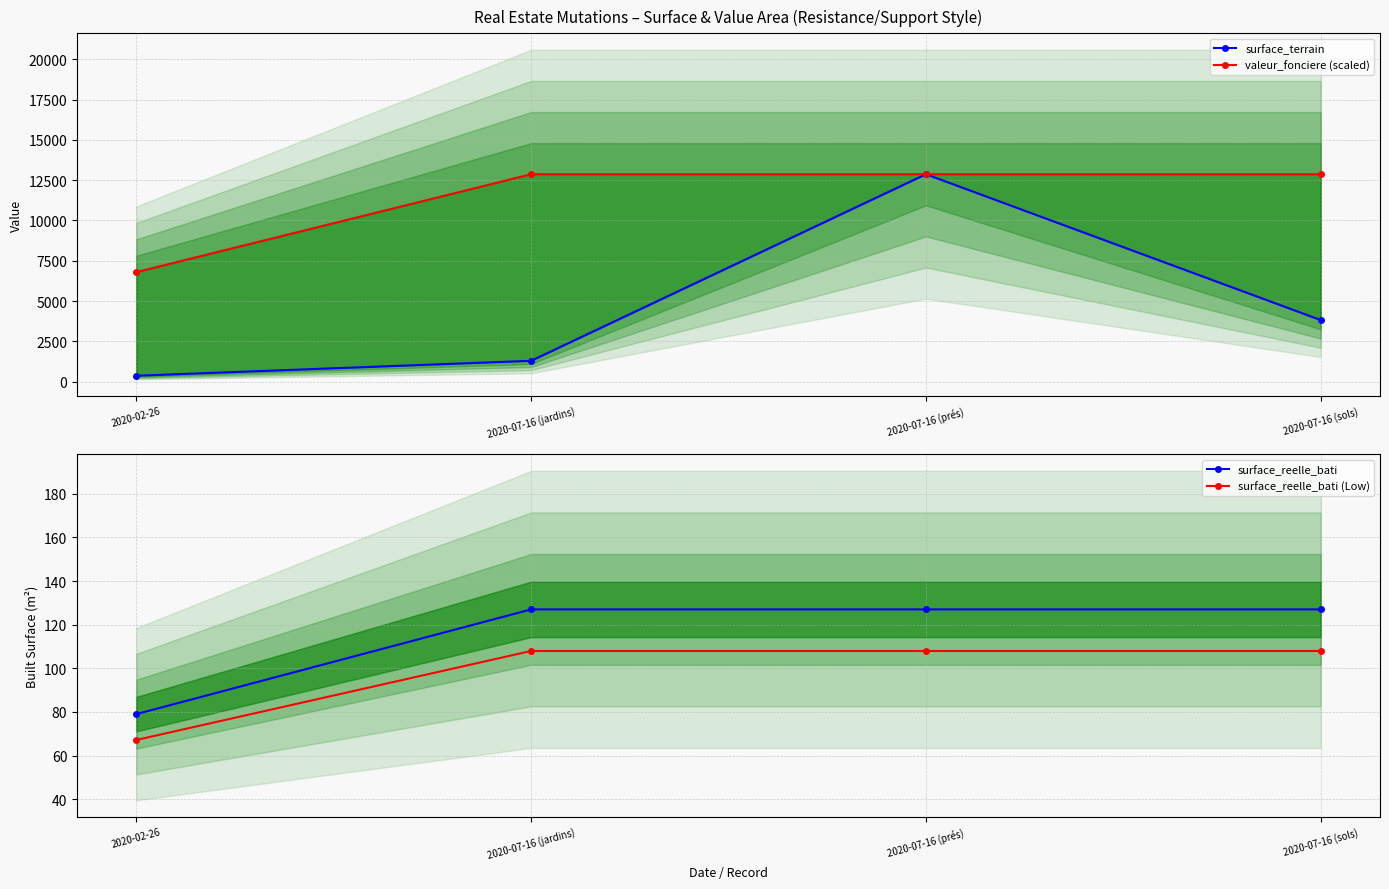

Read the surface_reelle_bati (Low) value at 2020-07-16 (prés).

108.0